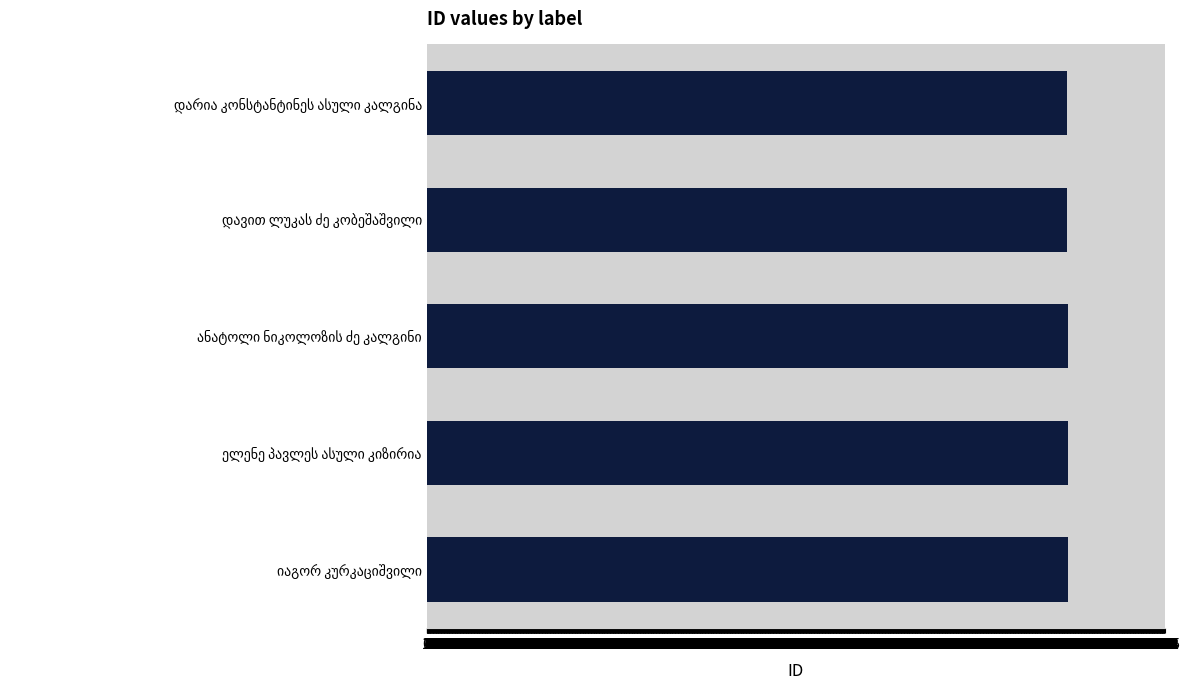

What is the minimum value shown in the chart?

2157